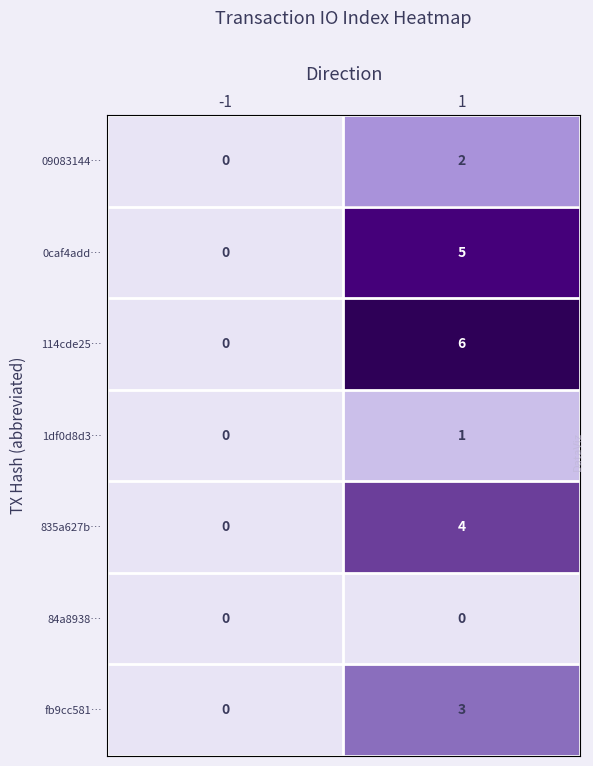

The value of 09083144… at 1 is 2. True or false?

True